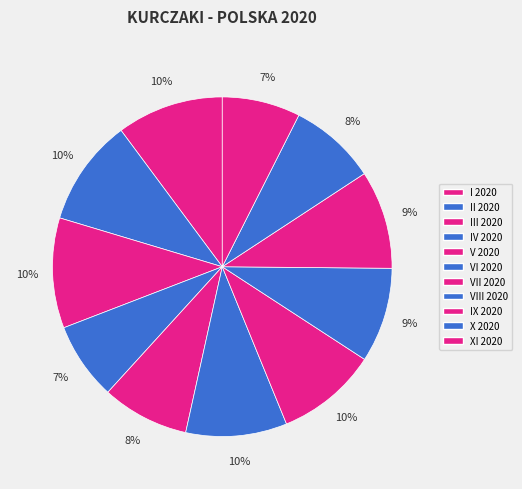

Which slice is the smallest?

IV 2020